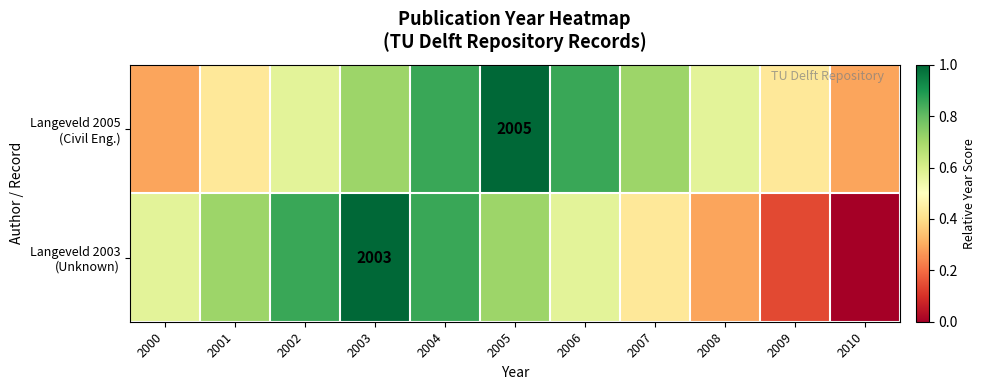

What is the difference between the maximum and minimum values in the Langeveld 2003 (Unknown) series?

1.0